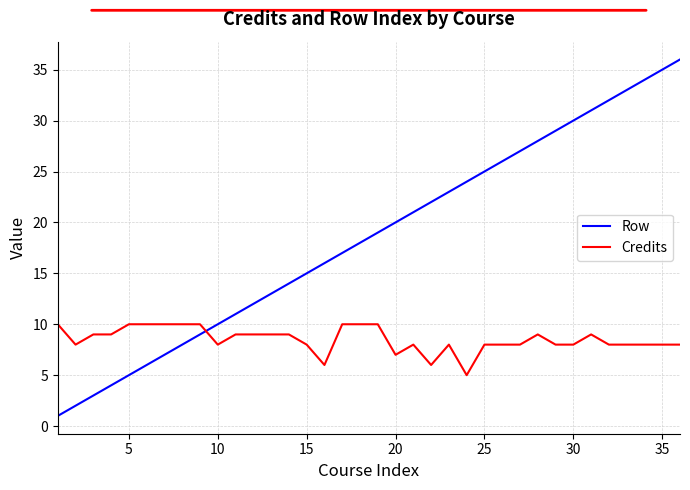

Which series has the largest total across all categories?

Row